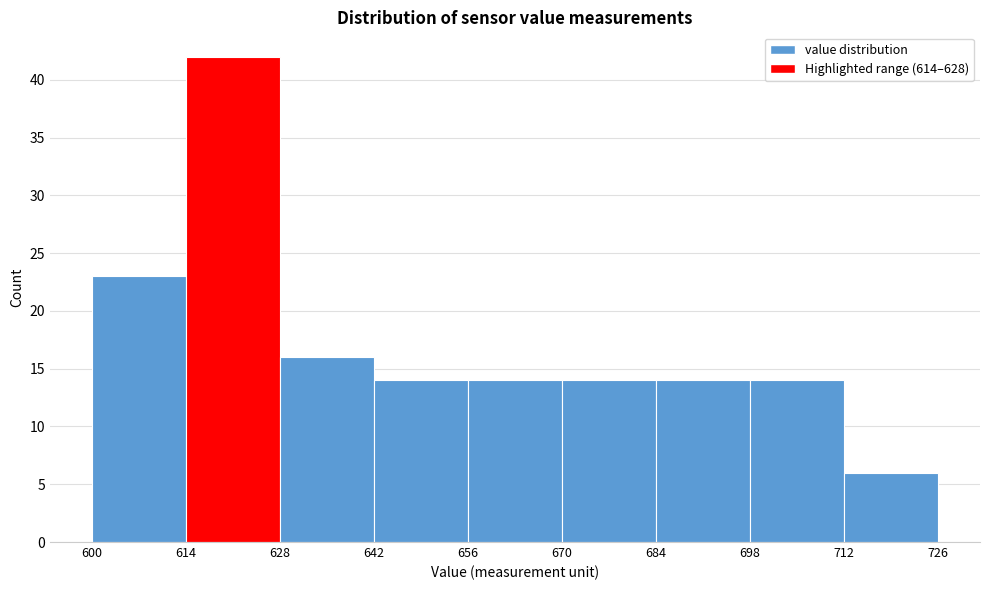

Reading left to right, transcribe this chart: for each bar, give the range it covers on the x-axis and its height. The values are not printed on the chart, so give them approximately, as read against the axis.

600 to 614: 23
614 to 628: 42
628 to 642: 16
642 to 656: 14
656 to 670: 14
670 to 684: 14
684 to 698: 14
698 to 712: 14
712 to 726: 6